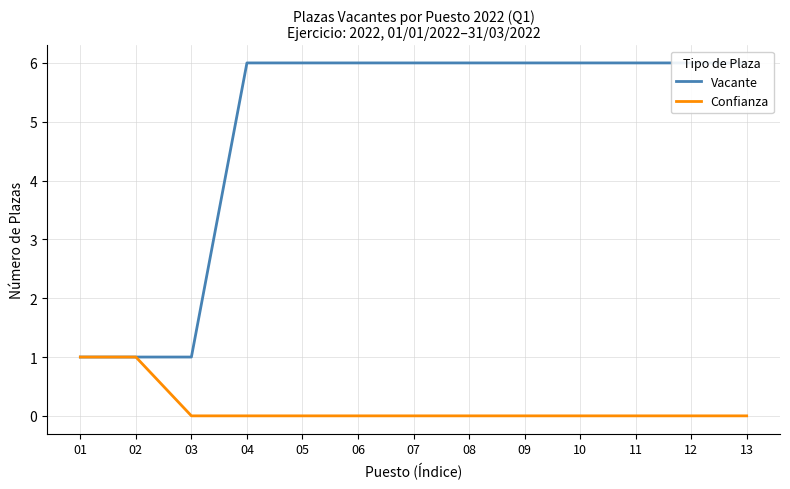

The Confianza series shows 0 at 13. True or false?

True